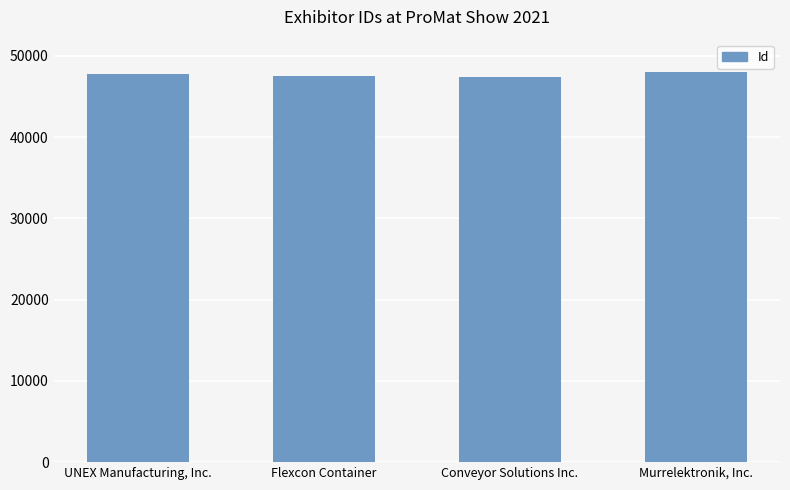

What is the difference between the values at Conveyor Solutions Inc. and Flexcon Container?

92